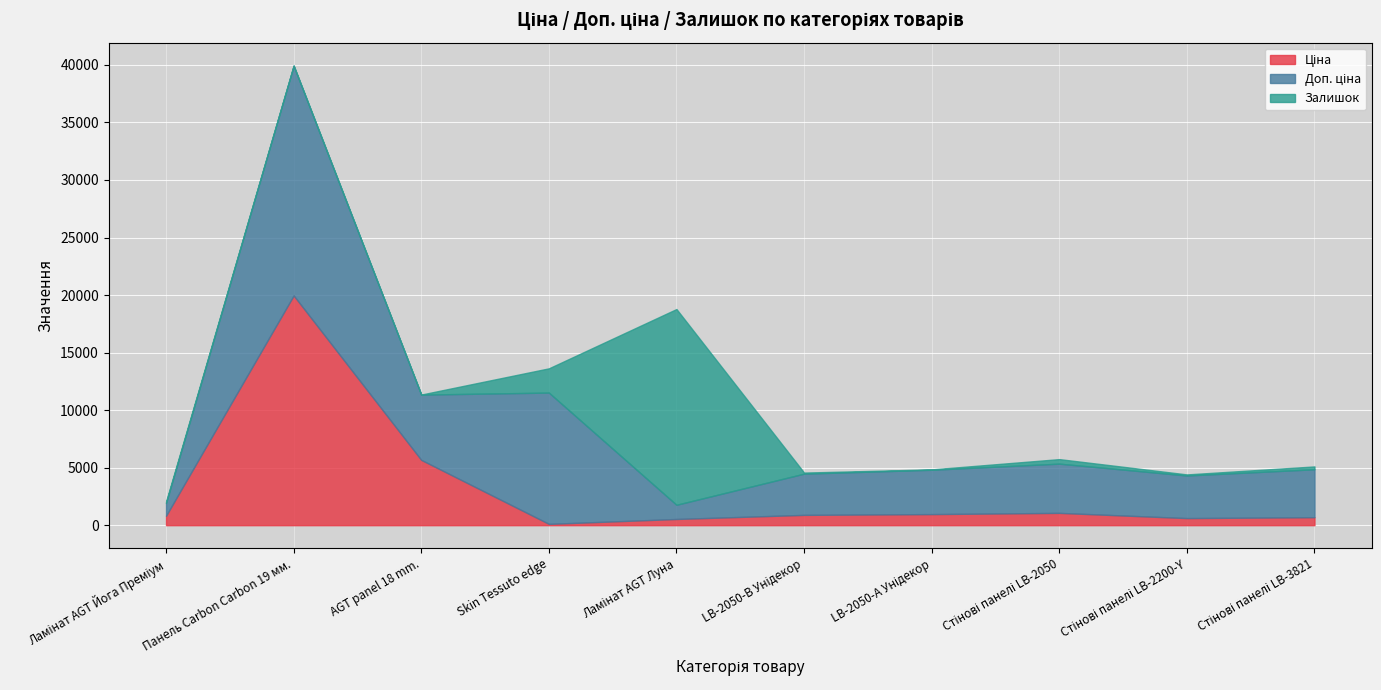

True or false: Доп. ціна and Ціна intersect in this chart.

False